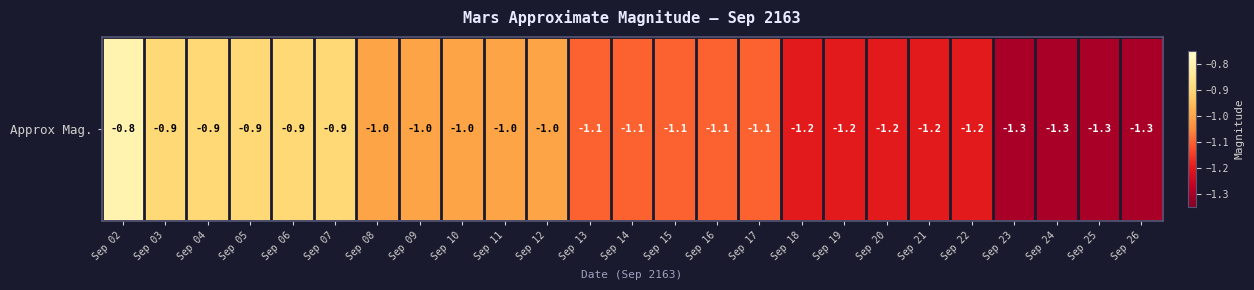

Rank the categories by value from highest to lowest.

Sep 02, Sep 03, Sep 04, Sep 05, Sep 06, Sep 07, Sep 08, Sep 09, Sep 10, Sep 11, Sep 12, Sep 13, Sep 14, Sep 15, Sep 16, Sep 17, Sep 18, Sep 19, Sep 20, Sep 21, Sep 22, Sep 23, Sep 24, Sep 25, Sep 26